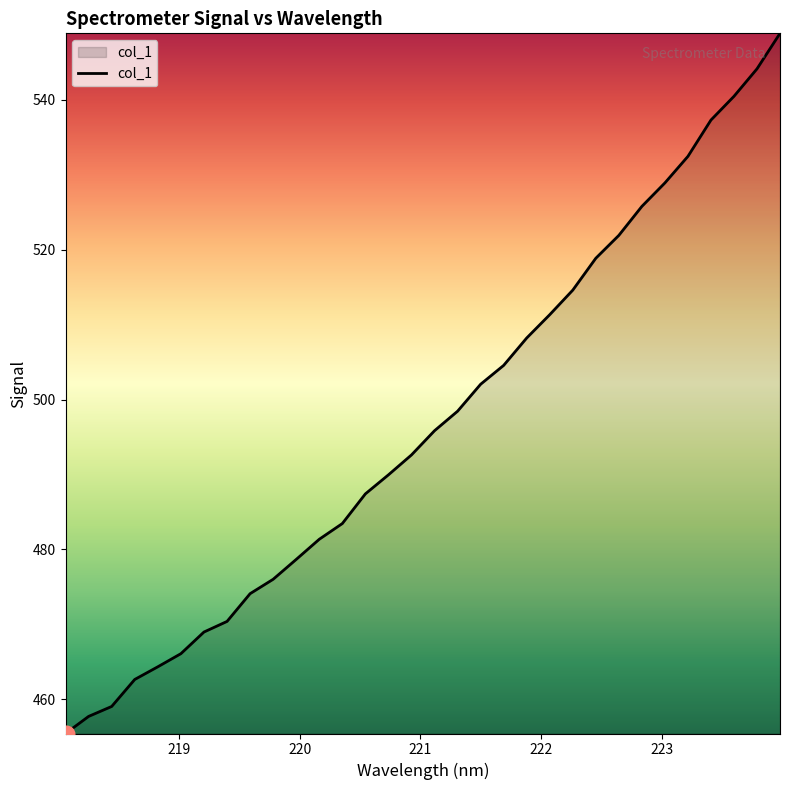

What is the sum of all values?

15901.7